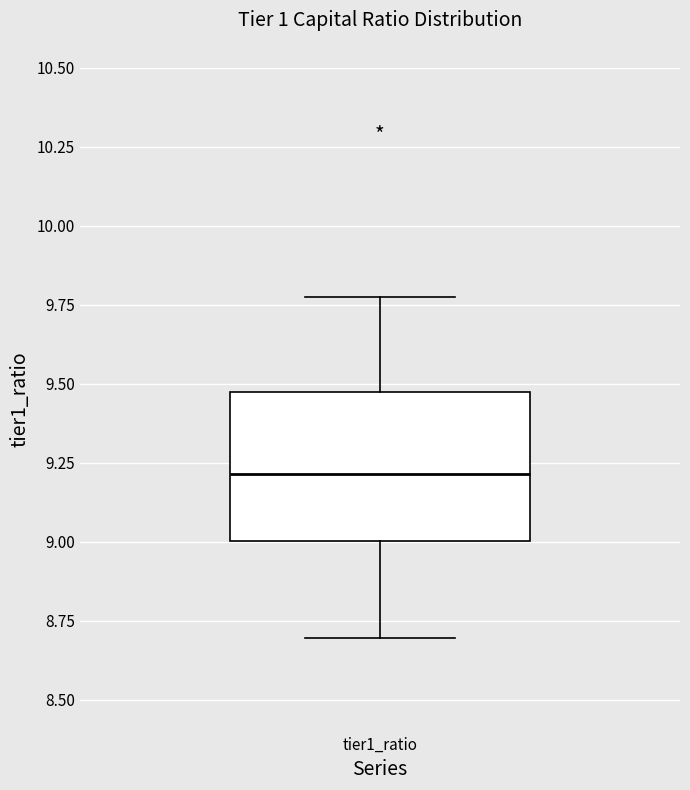

Transcribe this box plot: give where the median line is, the range the box spans, and where the two whiskers end, as read against the y-axis. The values are not printed on the chart, so give them approximately, as read against the axis.

median 9.20, box 9.00 to 9.45, whiskers 8.70 to 9.80